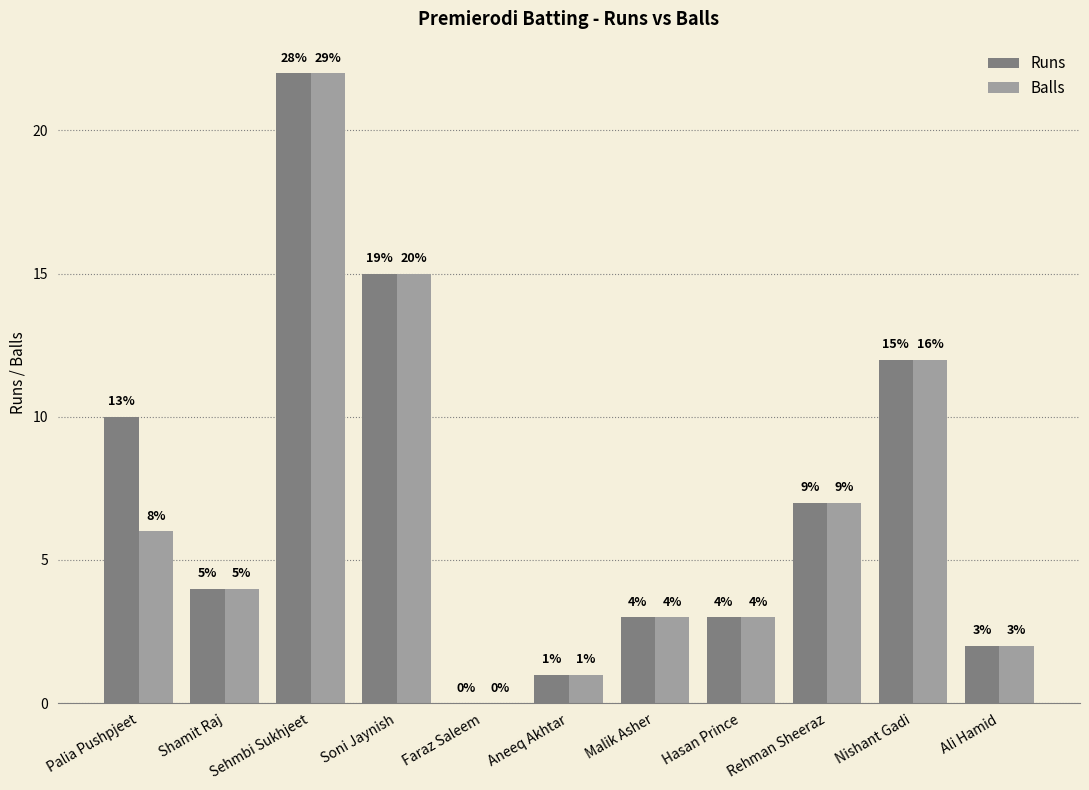

Reading left to right, what are all the values shown in this chart?

Runs: Palia Pushpjeet=10	Shamit Raj=4	Sehmbi Sukhjeet=22	Soni Jaynish=15	Faraz Saleem=0	Aneeq Akhtar=1	Malik Asher=3	Hasan Prince=3	Rehman Sheeraz=7	Nishant Gadi=12	Ali Hamid=2
Balls: Palia Pushpjeet=6	Shamit Raj=4	Sehmbi Sukhjeet=22	Soni Jaynish=15	Faraz Saleem=0	Aneeq Akhtar=1	Malik Asher=3	Hasan Prince=3	Rehman Sheeraz=7	Nishant Gadi=12	Ali Hamid=2